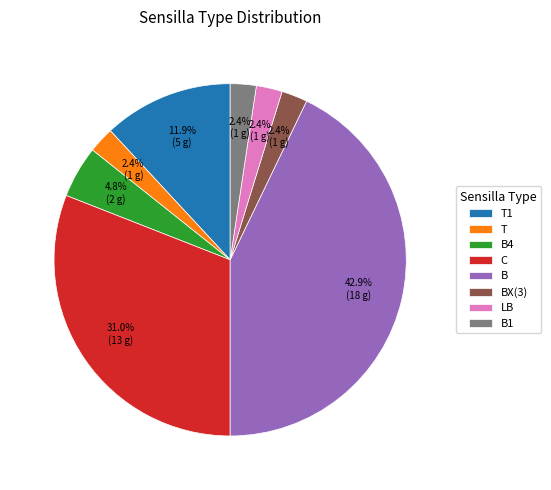

Combined, do BX(3) and T account for over 50%?

No